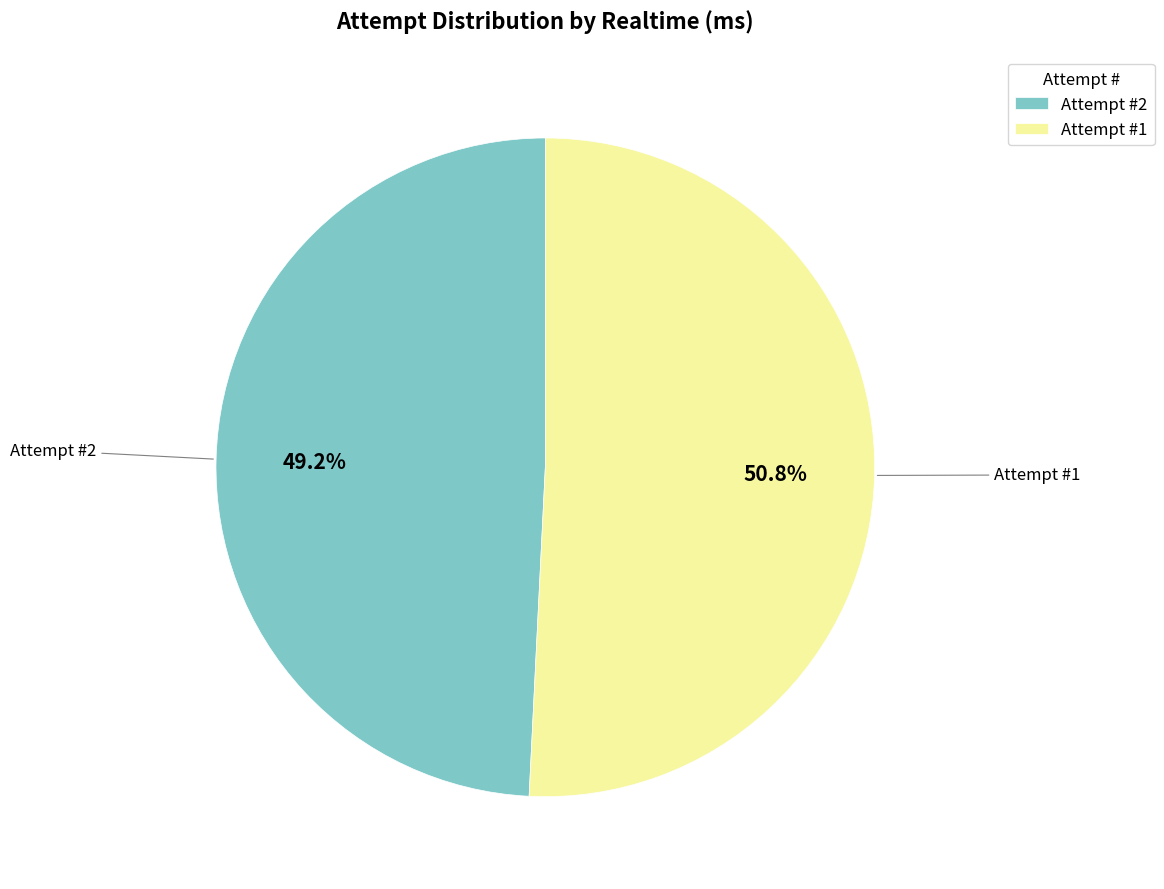

Does Attempt #1 represent more than half of the total?

Yes